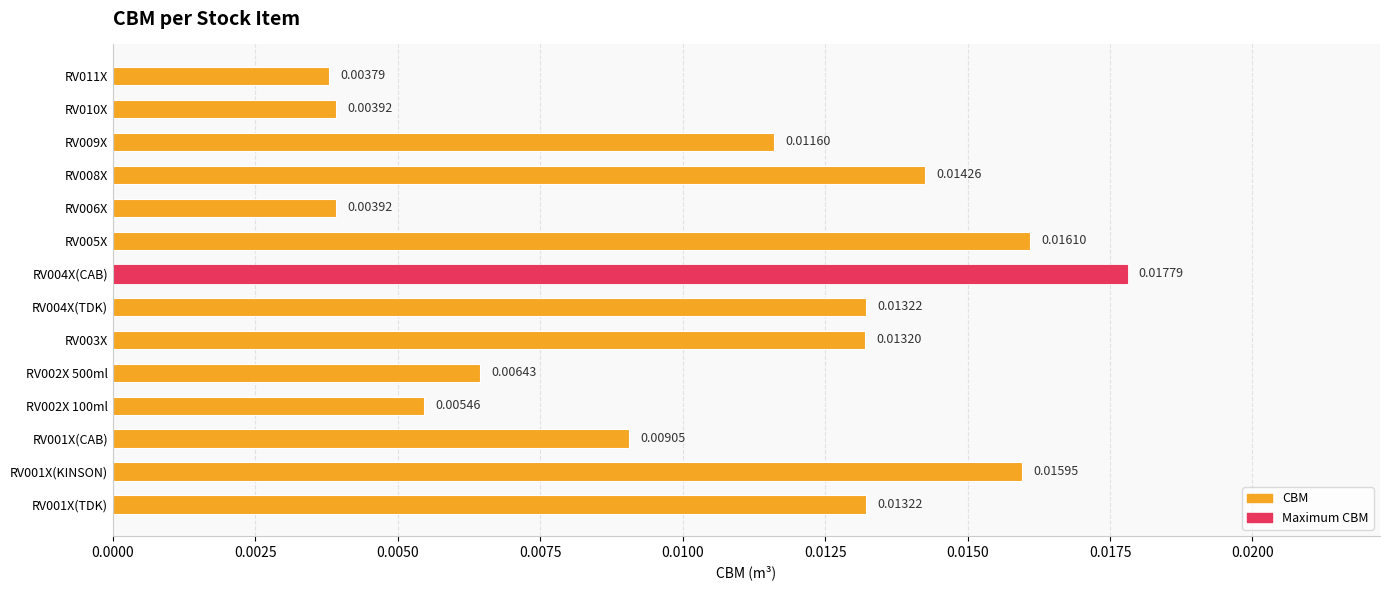

Where is the data nearest to the value 0?

RV011X